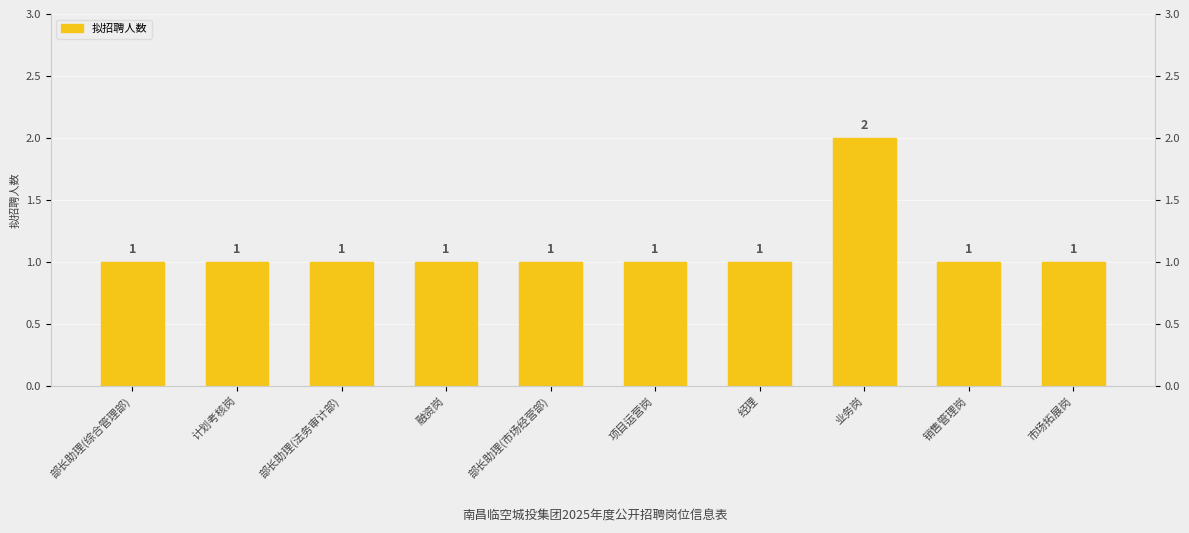

Between 计划考核岗 and 部长助理(法务审计部), which is larger?

计划考核岗